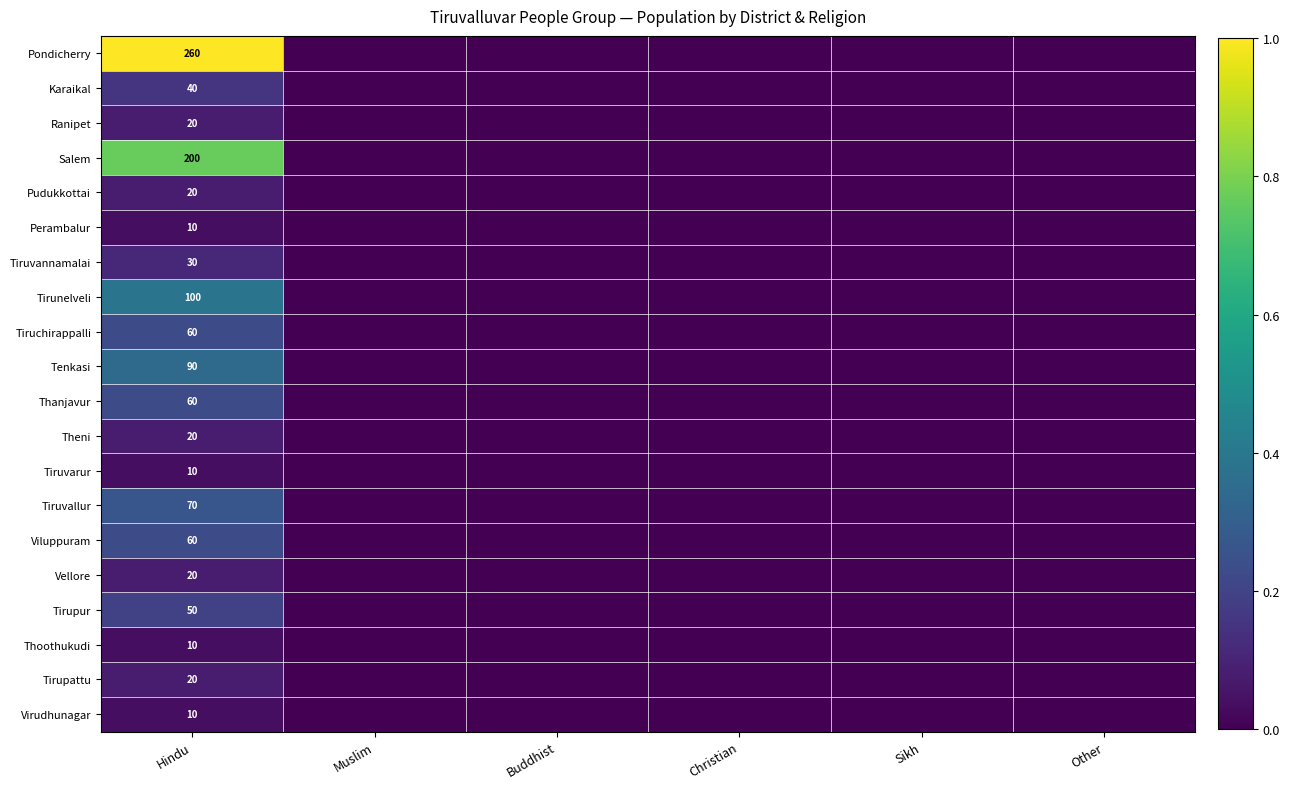

What is the spread (max minus min) of values at Hindu?

250